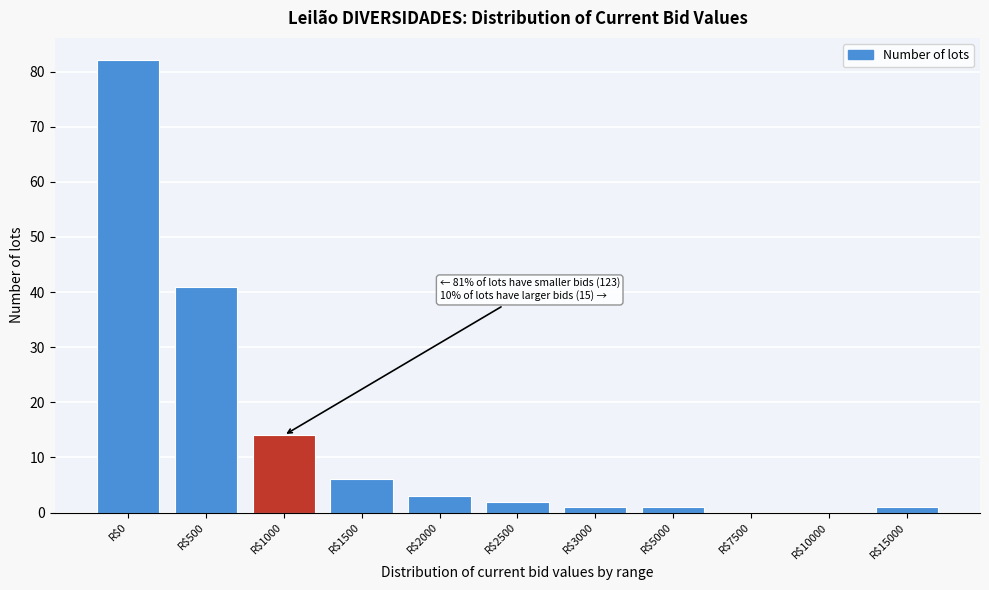

What is the sum of all values?

151